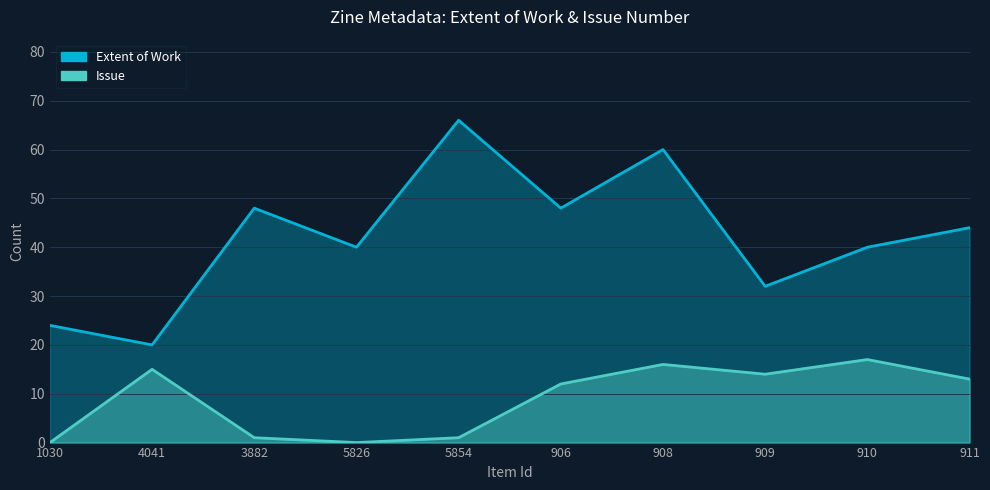

What is the difference between the maximum and minimum values in the Extent of Work series?

46